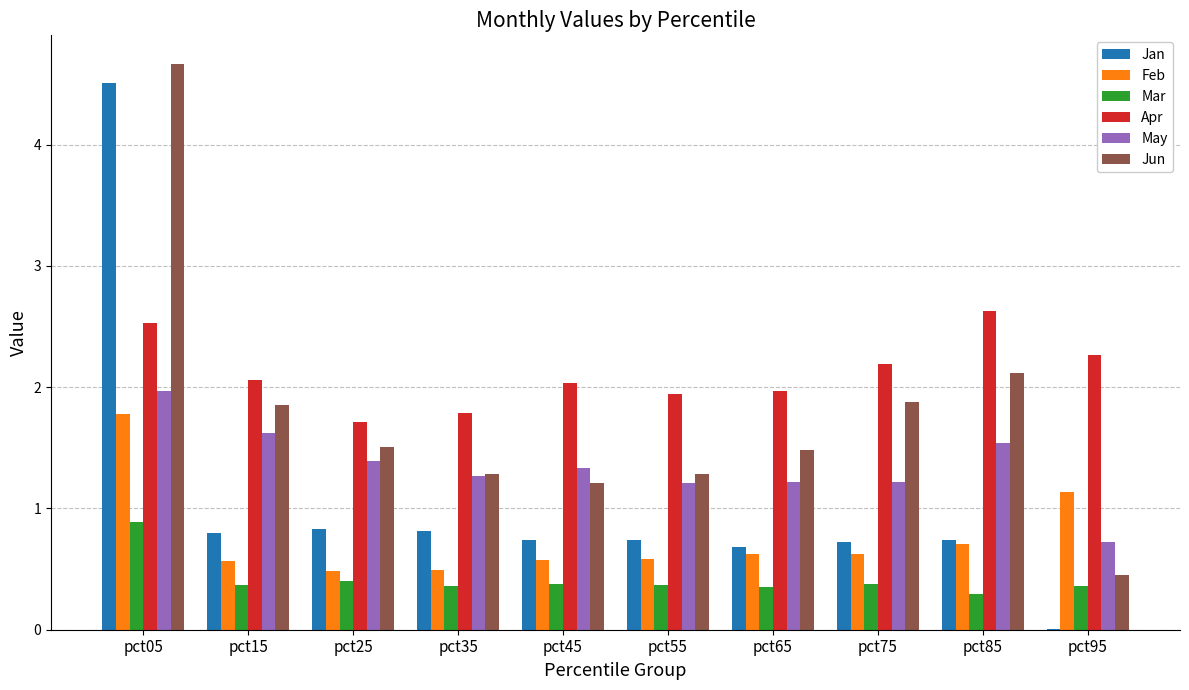

Which category has the highest value across all series?

pct05